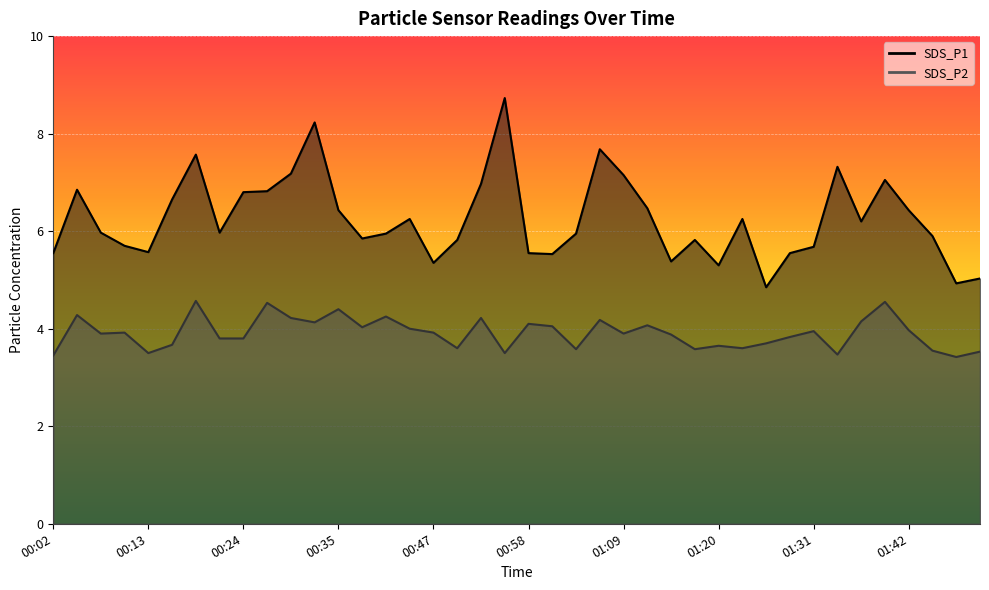

What value does the SDS_P2 series have at 01:14?

3.9